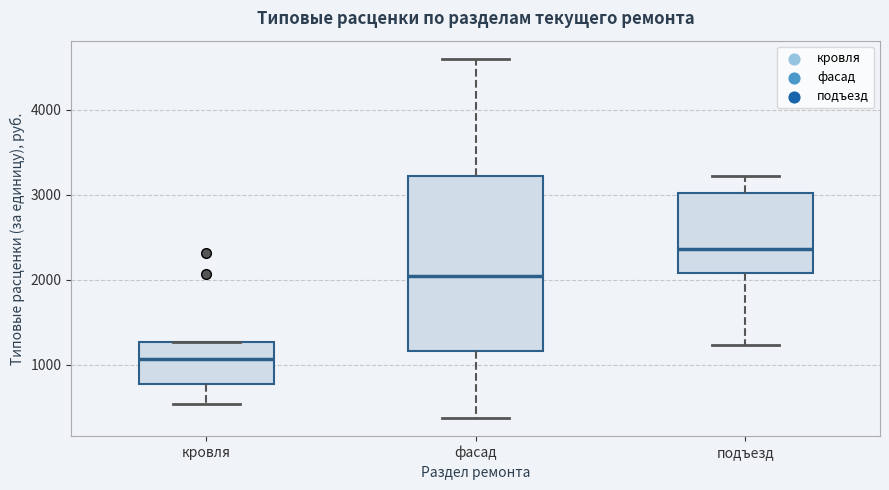

Reading left to right, read every box against the y-axis: the position of its median line, the range the box covers, and the ends of its whiskers. The values are not printed on the chart, so give them approximately, as read against the axis.

кровля: median 1100, box 800 to 1300, whiskers 500 to 1300
фасад: median 2000, box 1200 to 3200, whiskers 400 to 4600
подъезд: median 2400, box 2100 to 3000, whiskers 1200 to 3200